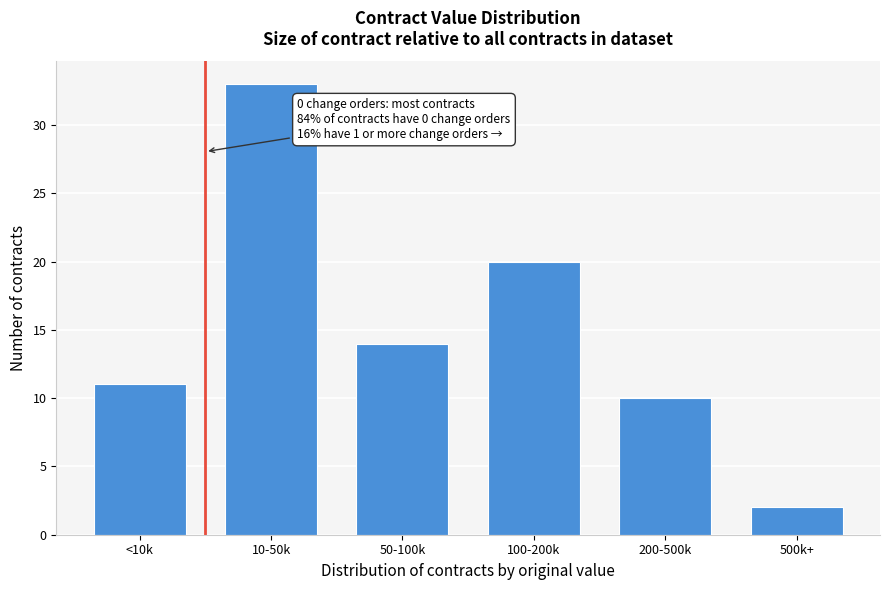

Reading left to right, list all the values displayed in this chart.

11	33	14	20	10	2